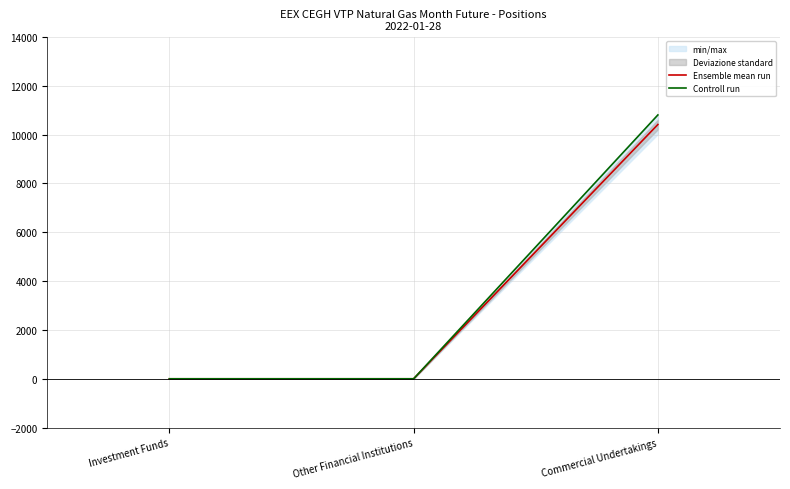

What is the label of the 3rd point from the left?

Commercial Undertakings